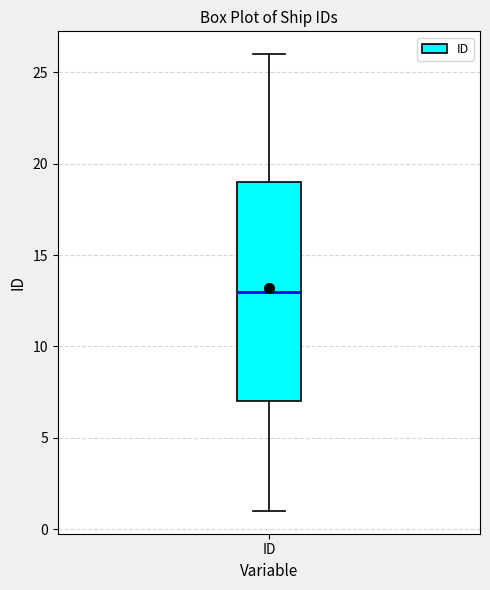

Read this box plot against the y-axis: the position of the median line, the range covered by the box, and the ends of both whiskers. The values are not printed on the chart, so give them approximately, as read against the axis.

median 13, box 7 to 19, whiskers 1 to 26